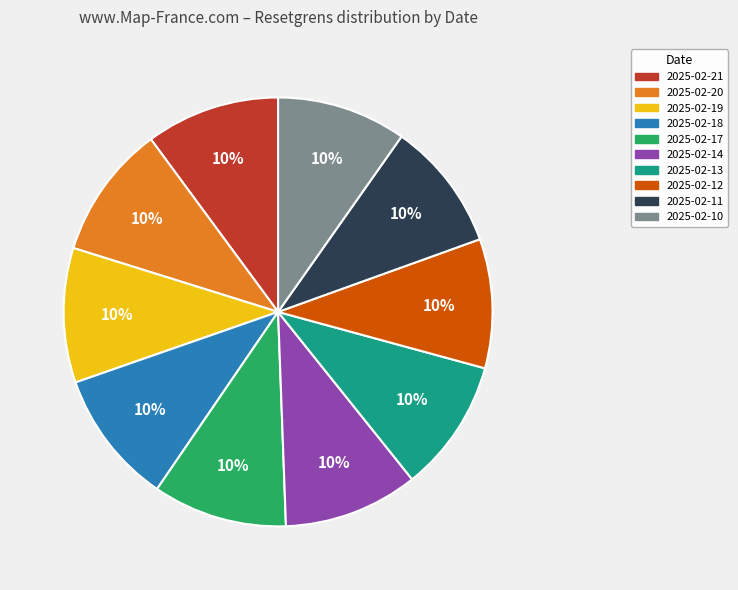

Combined, do 2025-02-12 and 2025-02-13 account for over 50%?

No